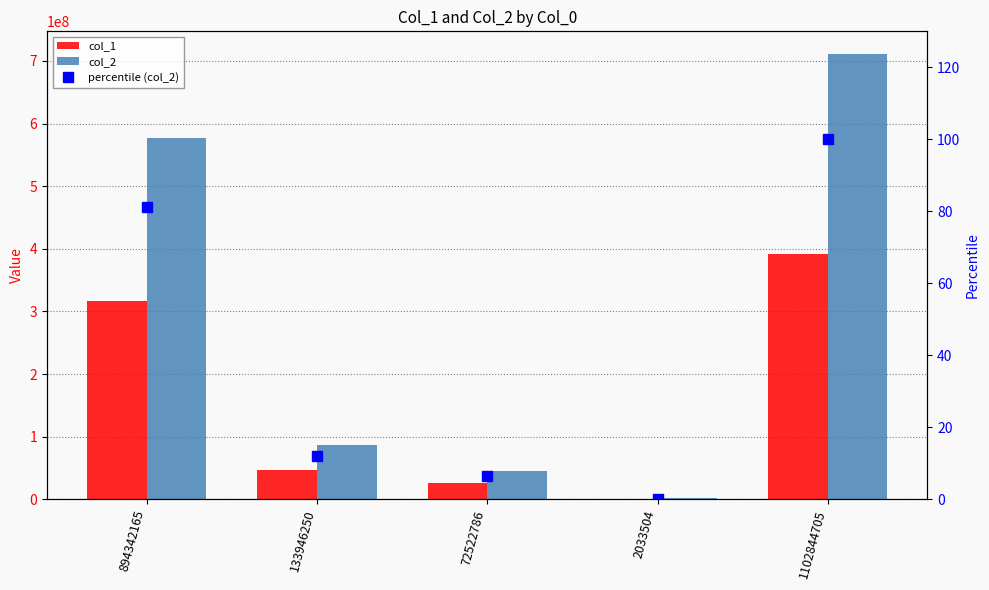

Reading left to right, what are all the values shown in this chart?

col_1: 316896627.0	47505012.0	26562125.0	289364.0	391253128.0
col_2: 577445538.0	86441238.0	45960661.0	1744140.0	711591577.0
percentile (col_2): 81.1	12.1	6.5	0.2	100.0